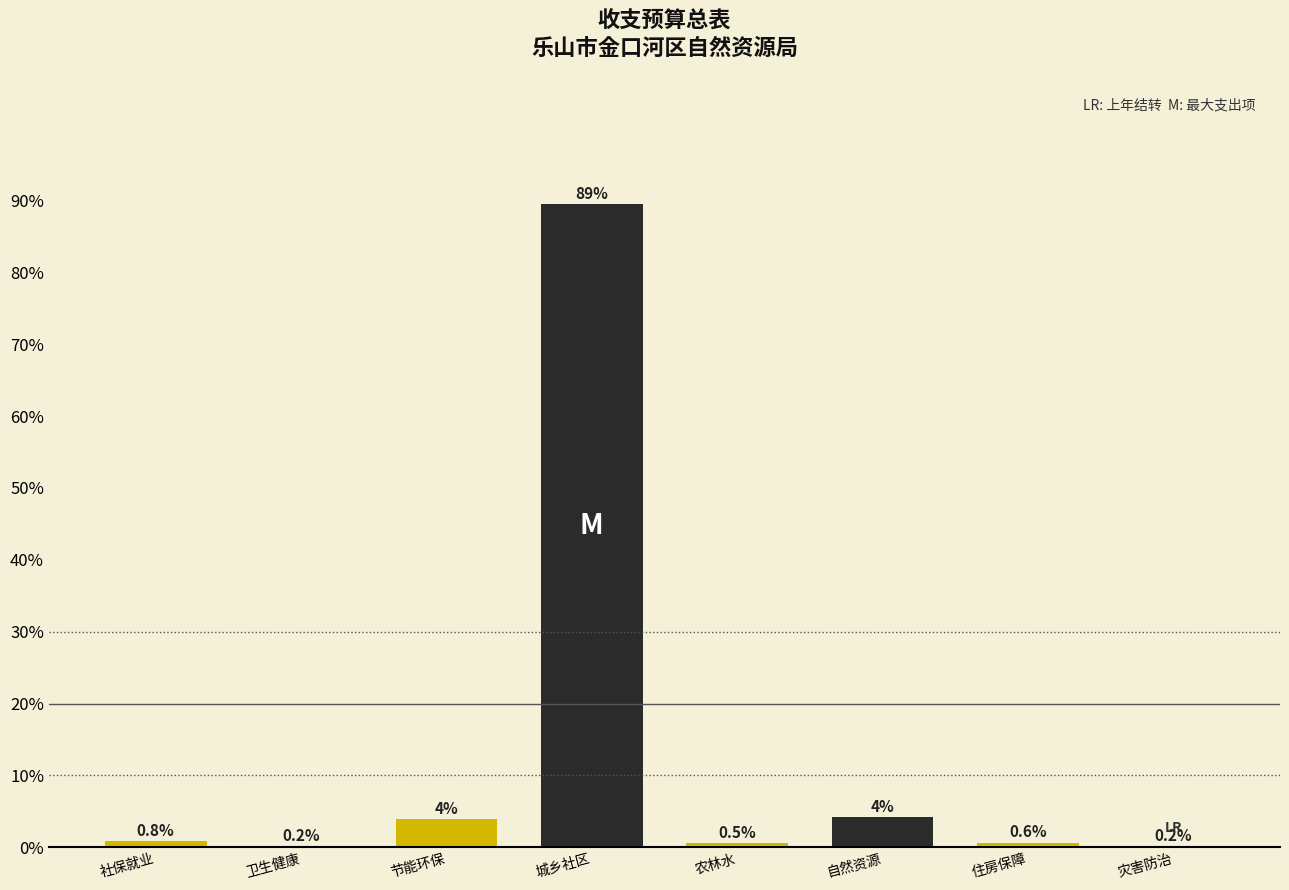

What is the sum of the values at 社保就业 and 卫生健康?

1.0